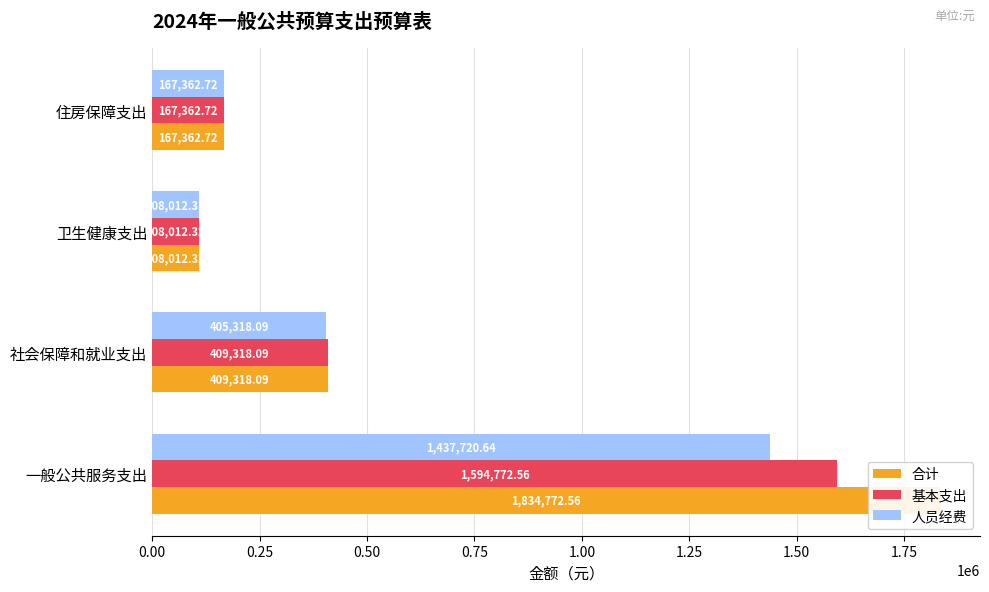

What is the difference between the 基本支出 values at 住房保障支出 and 社会保障和就业支出?

241955.4